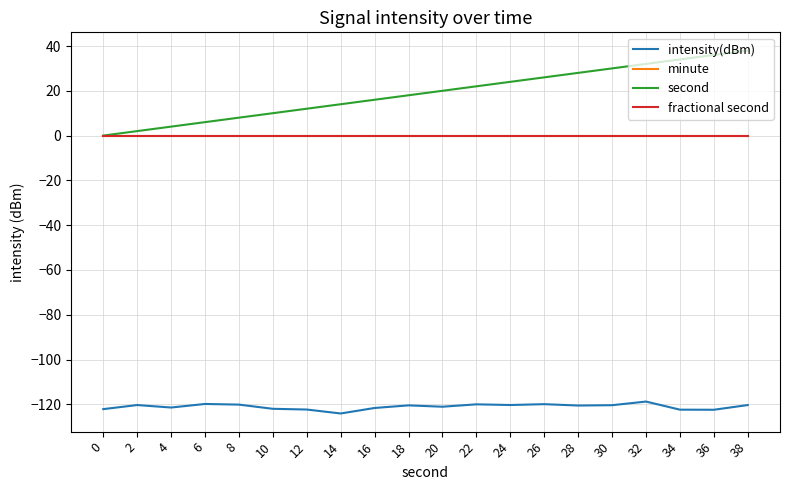

What is the difference between the maximum and minimum values in the intensity(dBm) series?

5.3